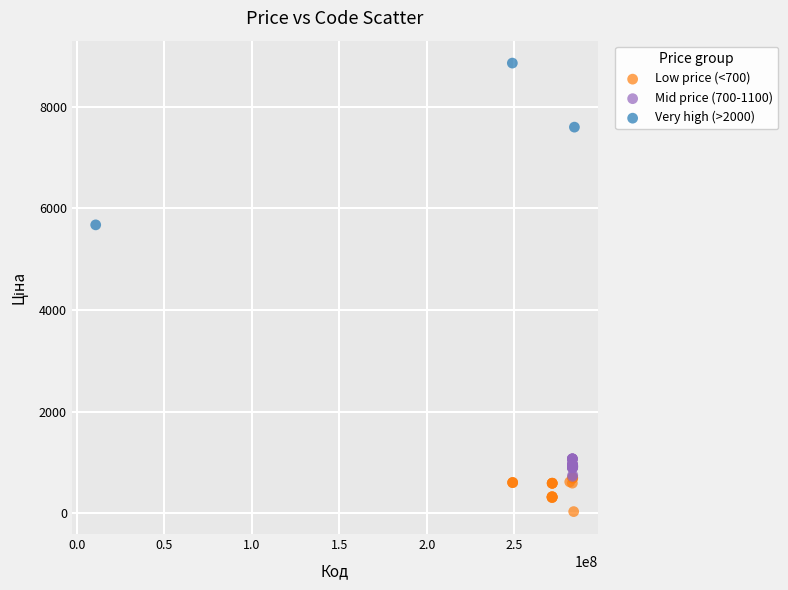

Which series reaches the minimum Y coordinate?

Low price (<700)